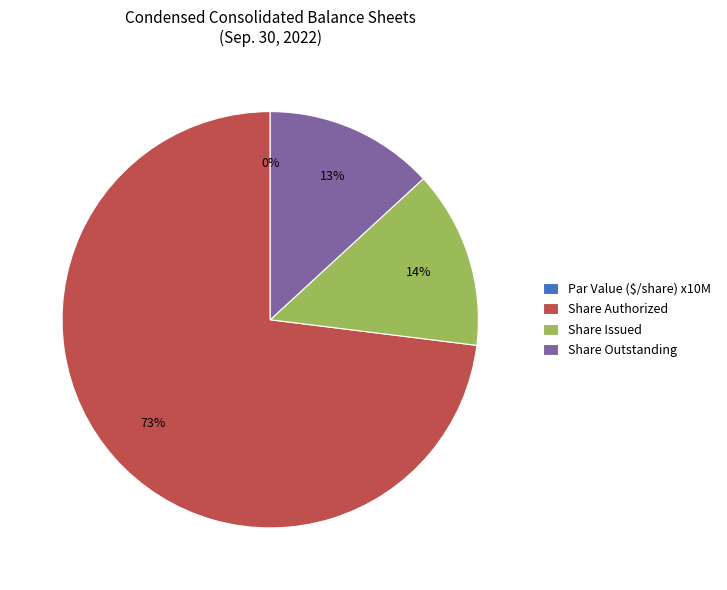

Which slice is the largest?

Share Authorized